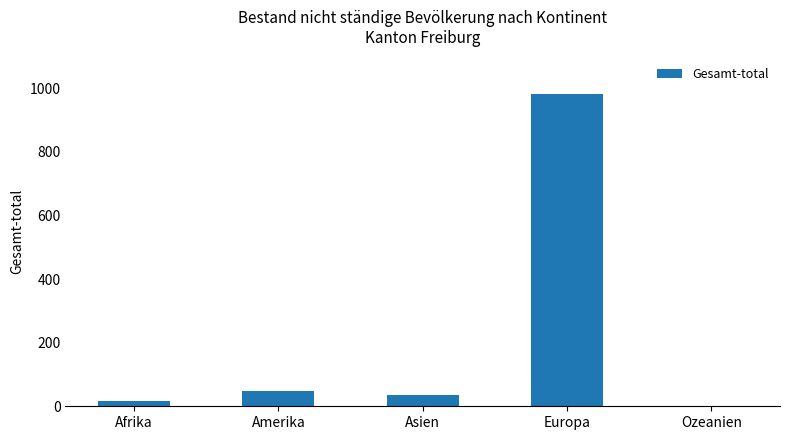

What is the sum of the values at Europa and Amerika?

1029